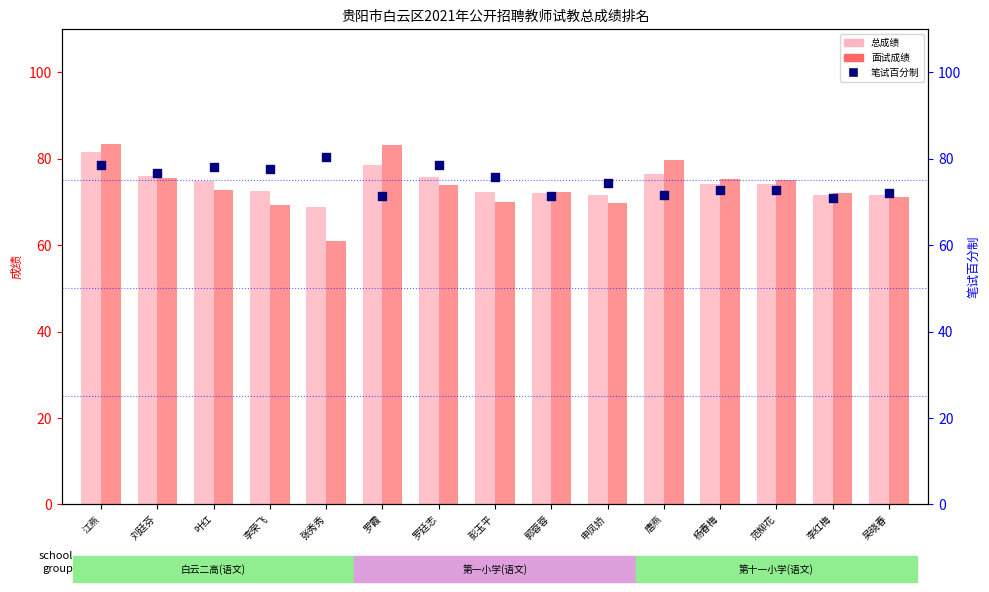

Is the value of 笔试百分制 at 张秀秀 greater than the value of 面试成绩 at 范柳花?

Yes